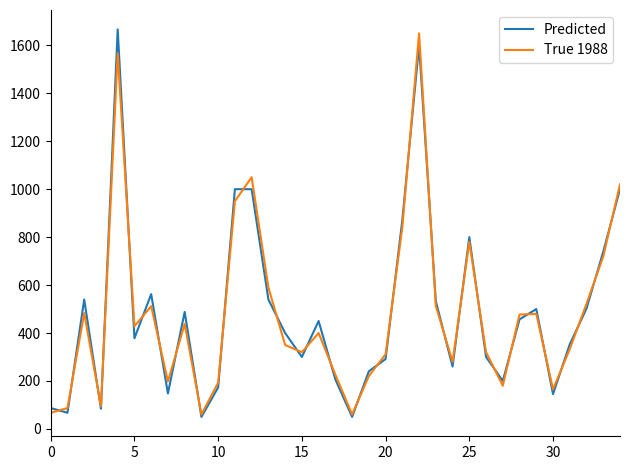

How many values in the Predicted series are below 400?

17